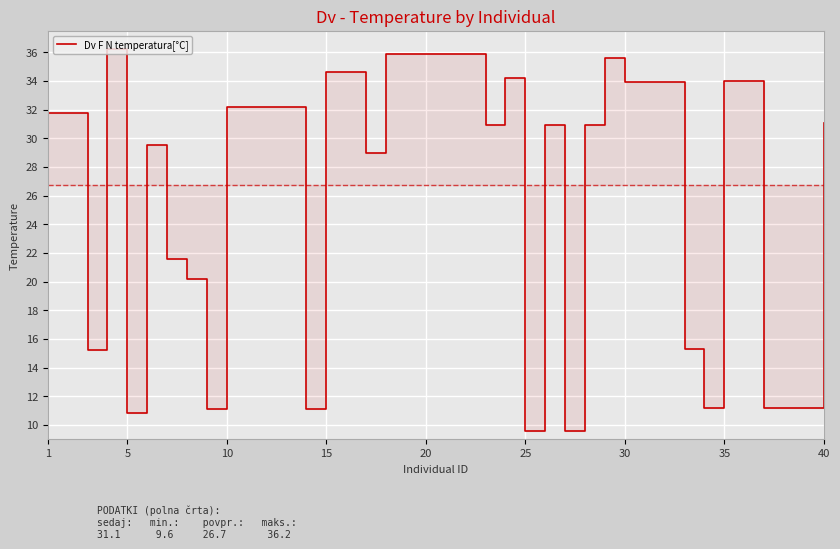

At which label does the data first exceed 31?

1